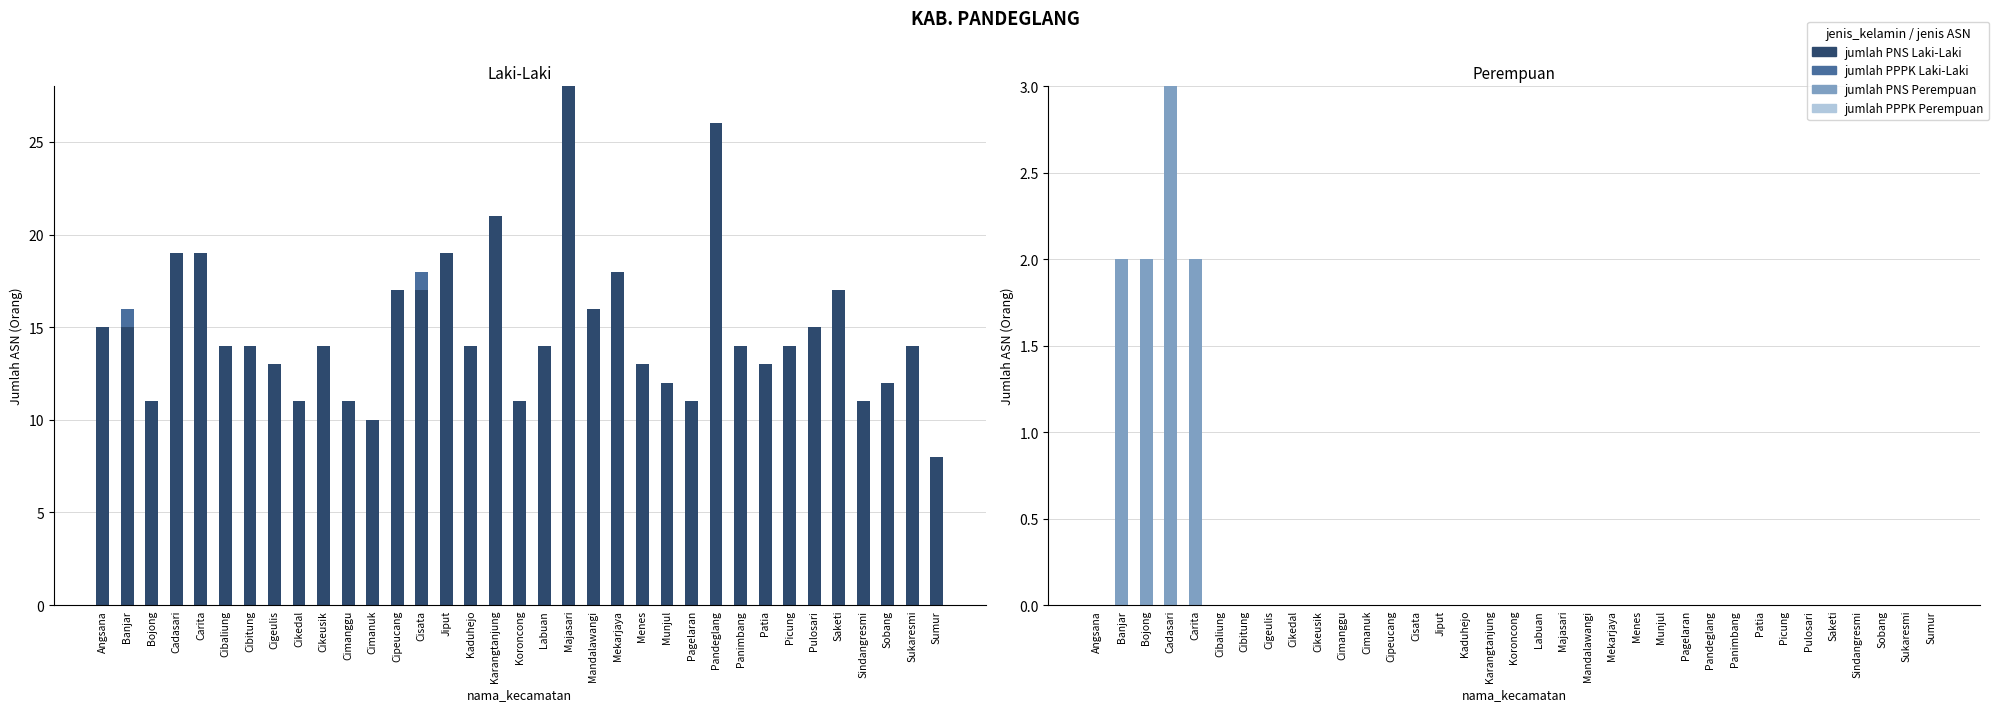

What is the greatest value displayed?

28